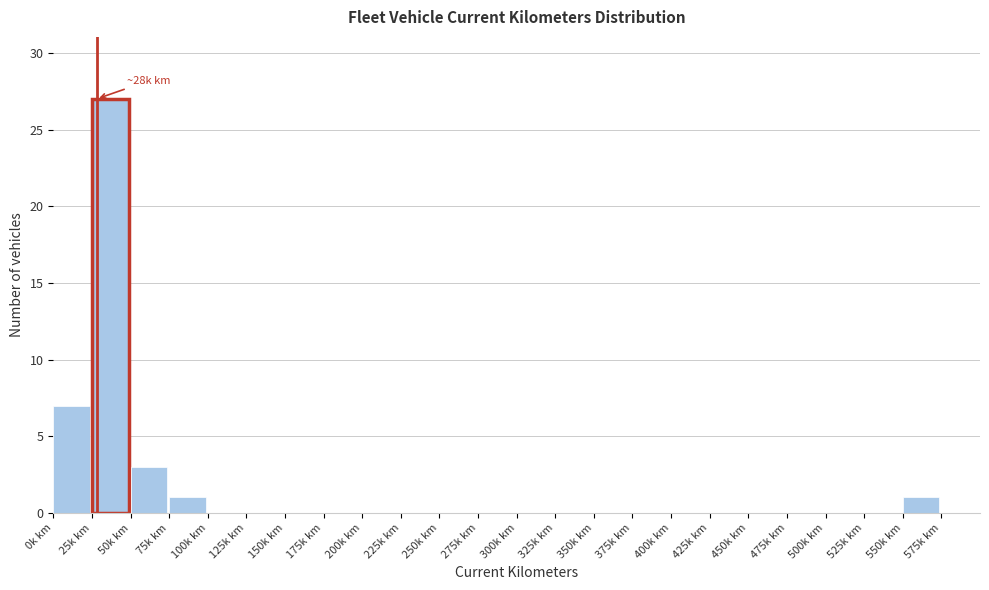

Reading left to right, transcribe all the data shown in this chart.

0k km=7	25k km=27	50k km=3	75k km=1	100k km=0	125k km=0	150k km=0	175k km=0	200k km=0	225k km=0	250k km=0	275k km=0	300k km=0	325k km=0	350k km=0	375k km=0	400k km=0	425k km=0	450k km=0	475k km=0	500k km=0	525k km=0	550k km=1	575k km=0